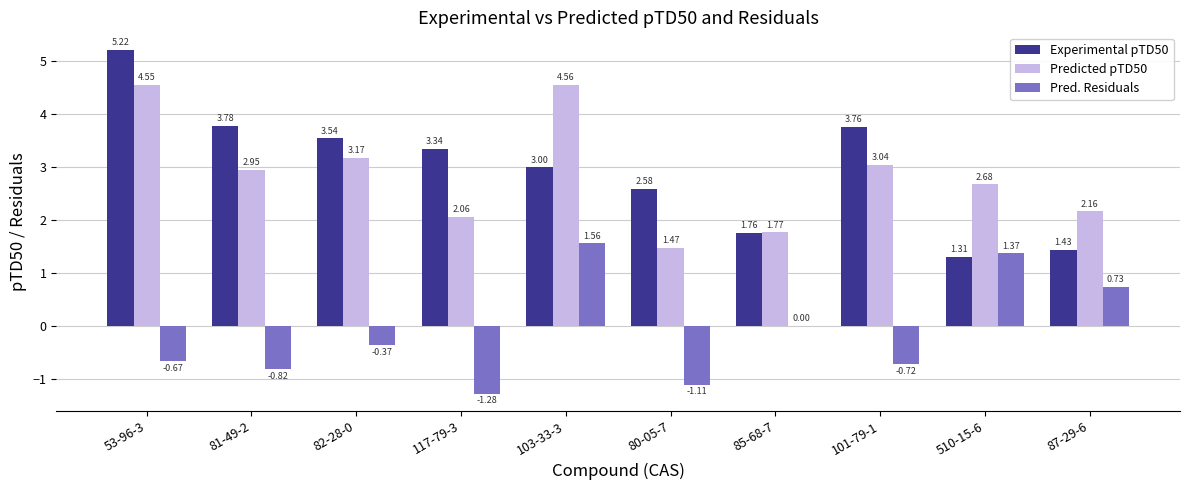

Is it true that Pred. Residuals equals 2.2 at 103-33-3?

False